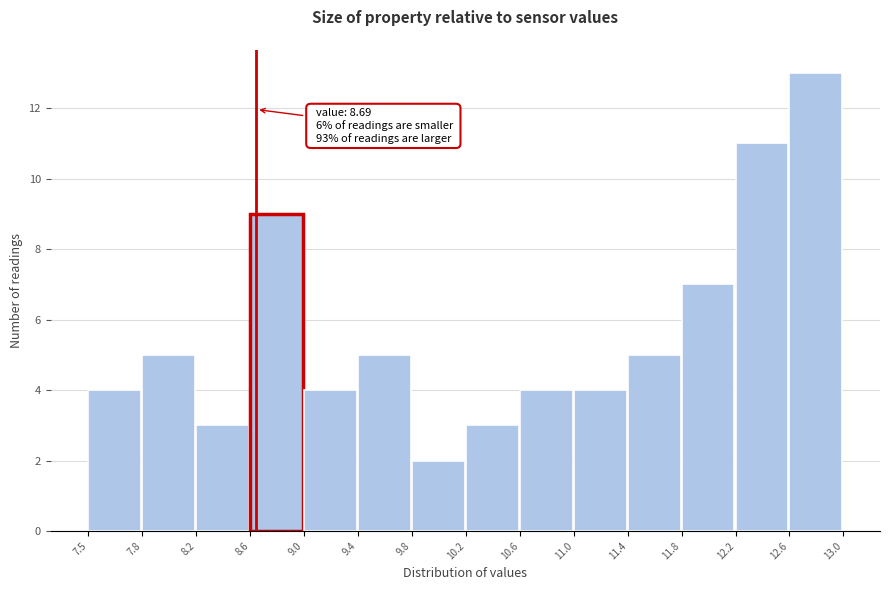

Which range on the x-axis has the tallest bar?

12.6 to 13.0